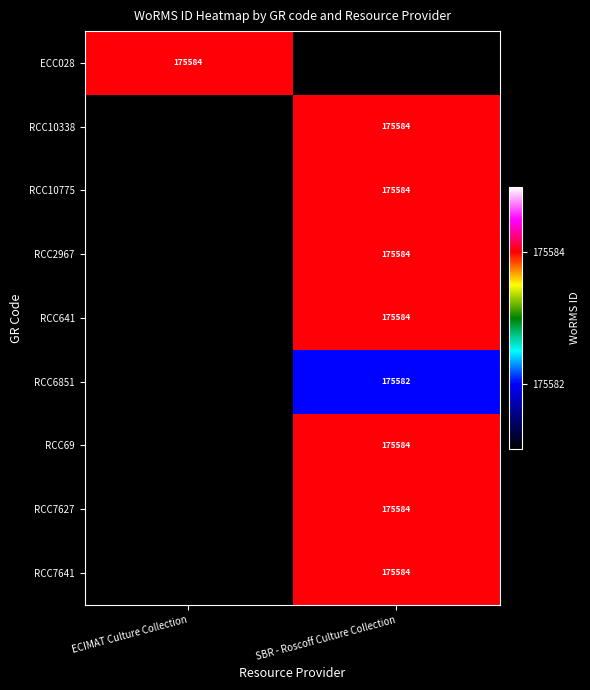

The value of RCC10338 at SBR - Roscoff Culture Collection is 175584. True or false?

True